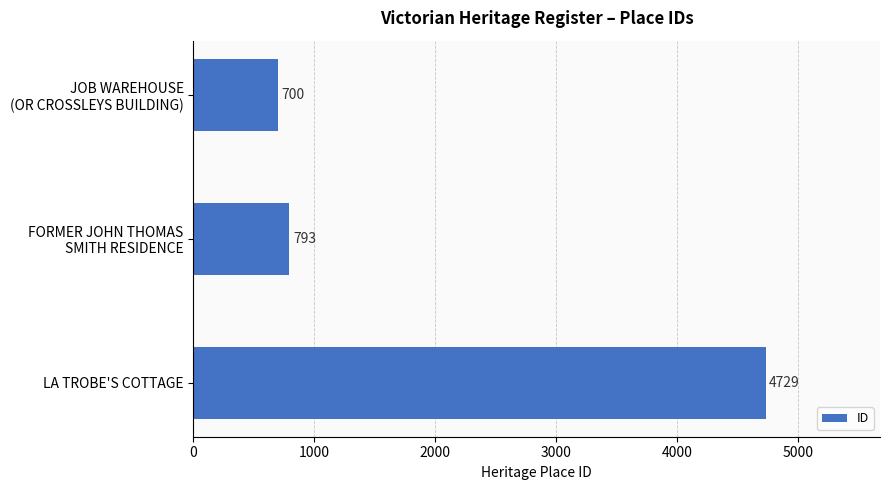

What is the maximum value shown in the chart?

4729